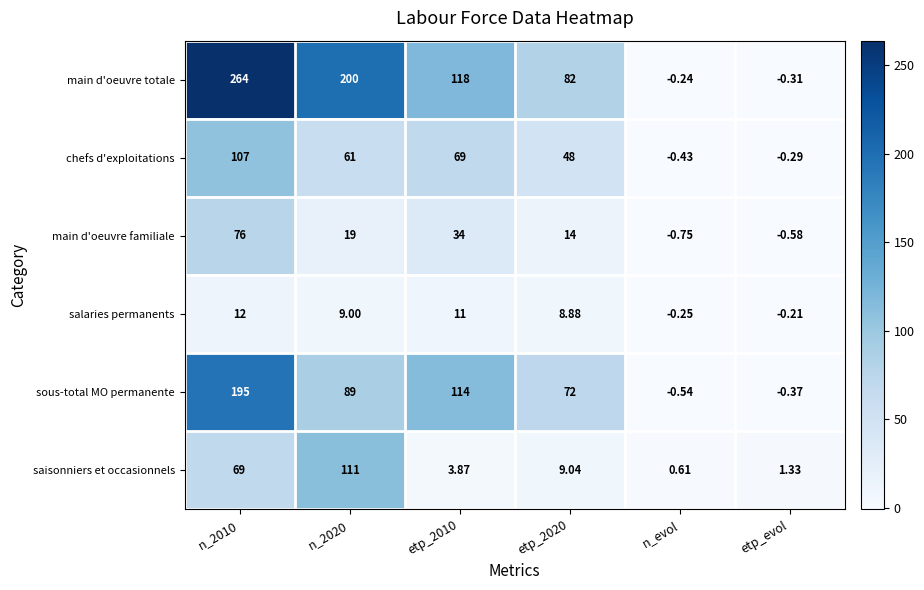

Which series has the largest range (max minus min)?

main d'oeuvre totale